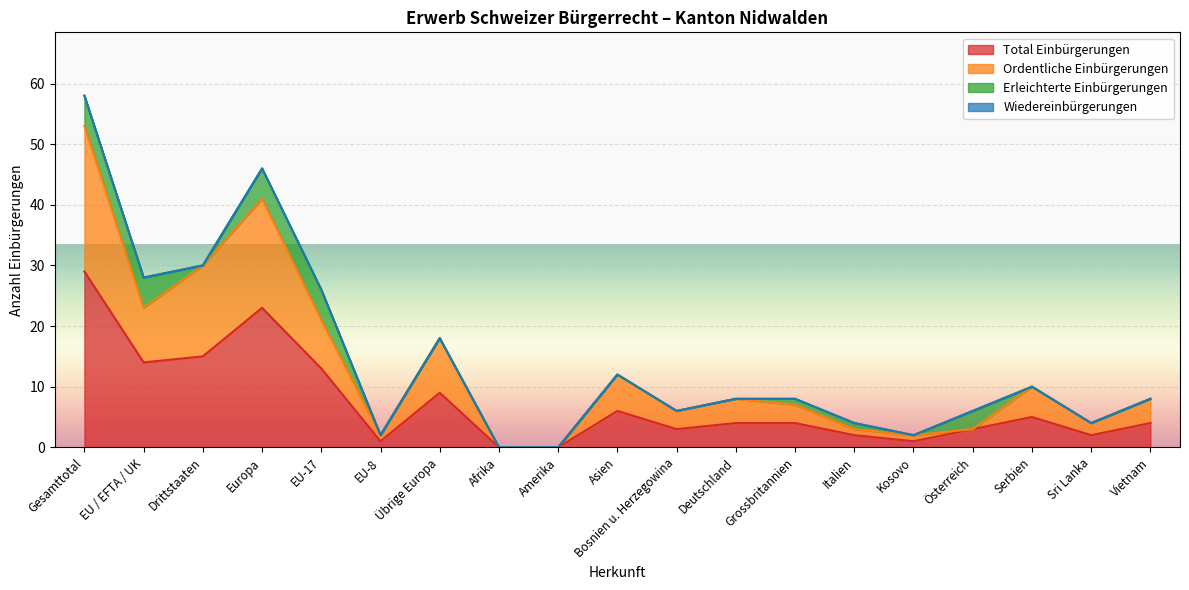

Count the number of categories in the chart.

19